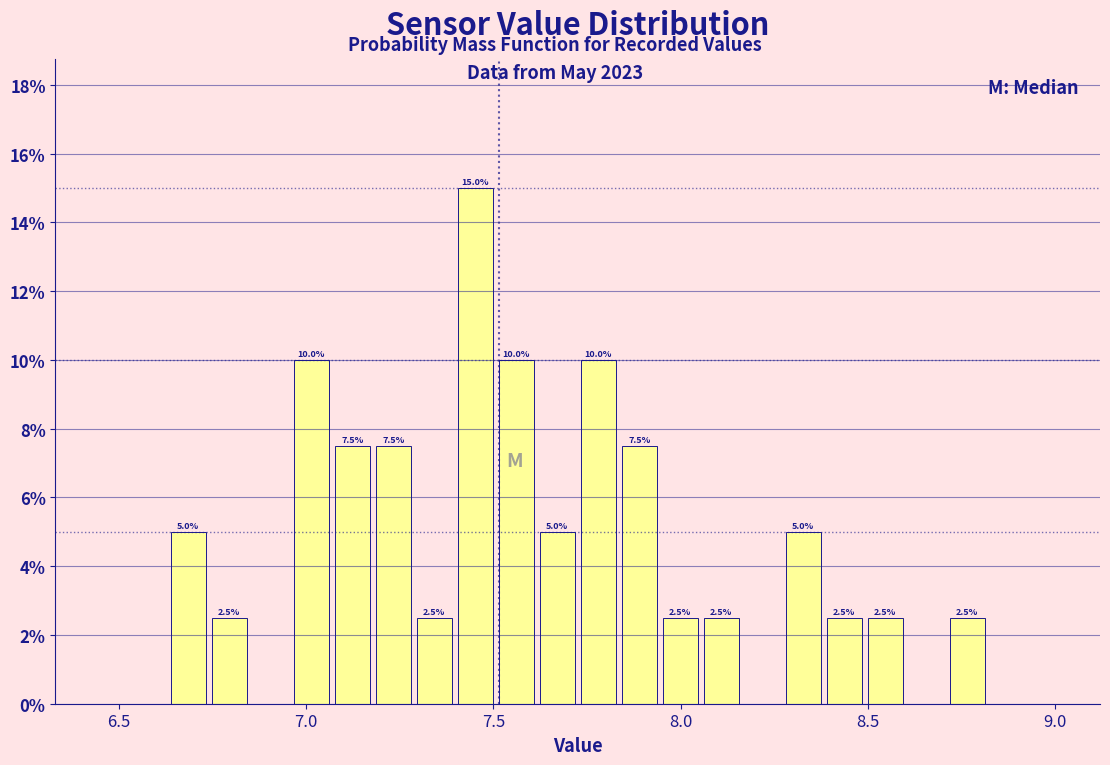

Read against the x-axis, roughly where is the centre of the tallest bar?

7.45